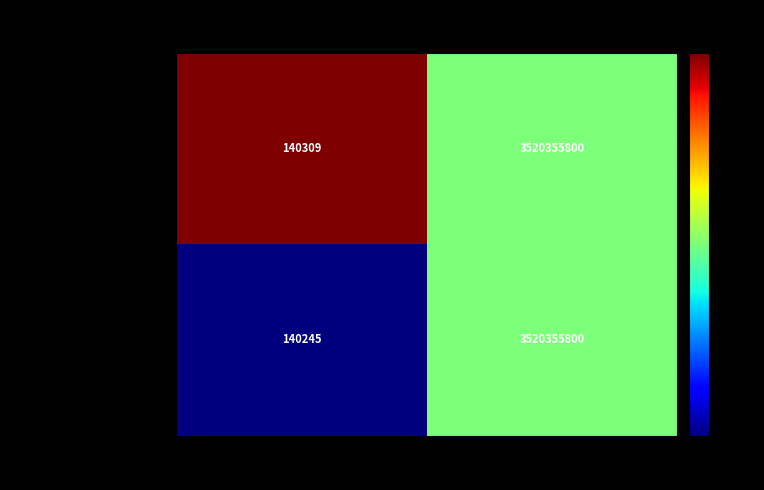

What is the minimum value shown in the chart?

140245